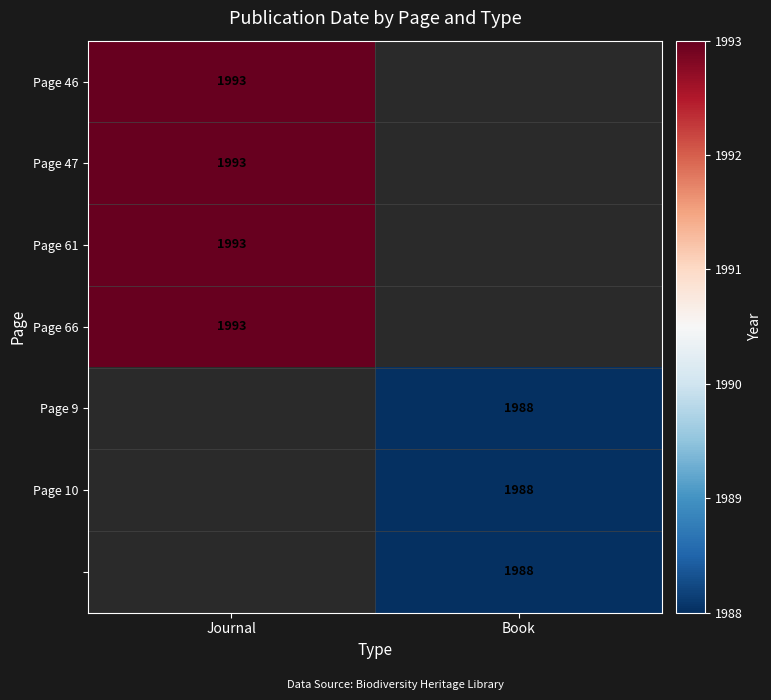

The value of Page 47 at Journal is 1993. True or false?

True